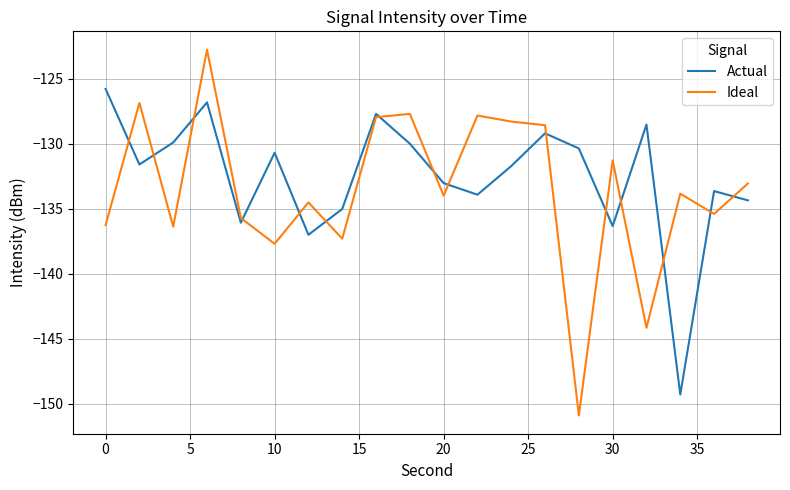

Which series has the largest range (max minus min)?

Ideal